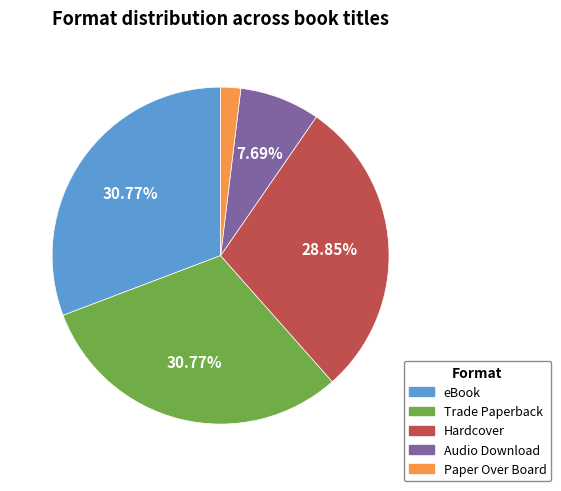

To the nearest percent, what portion does Audio Download represent?

8%